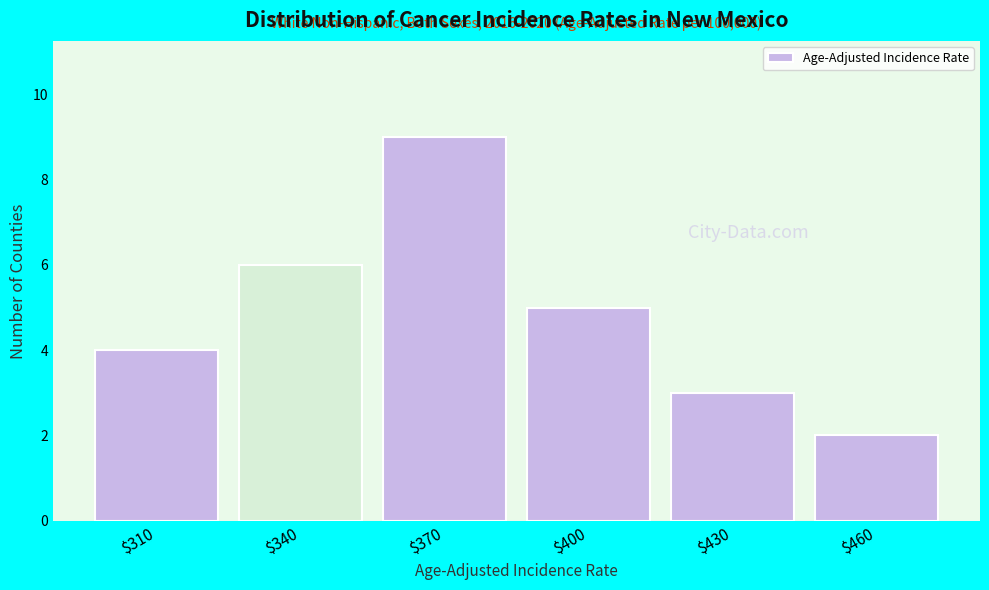

Reading left to right, transcribe all the data shown in this chart.

4	6	9	5	3	2